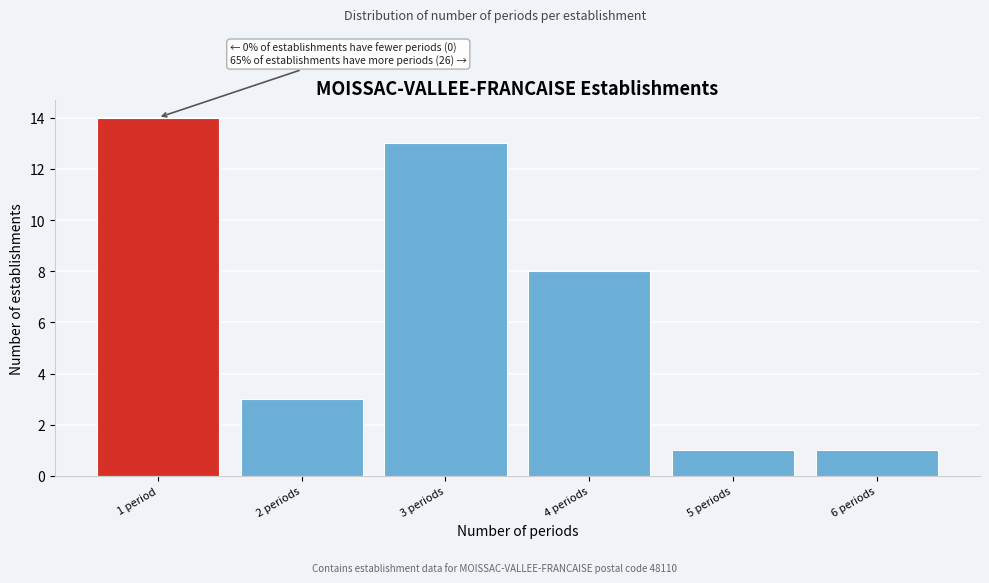

Reading left to right, extract all data points from this chart.

1 period=14	2 periods=3	3 periods=13	4 periods=8	5 periods=1	6 periods=1